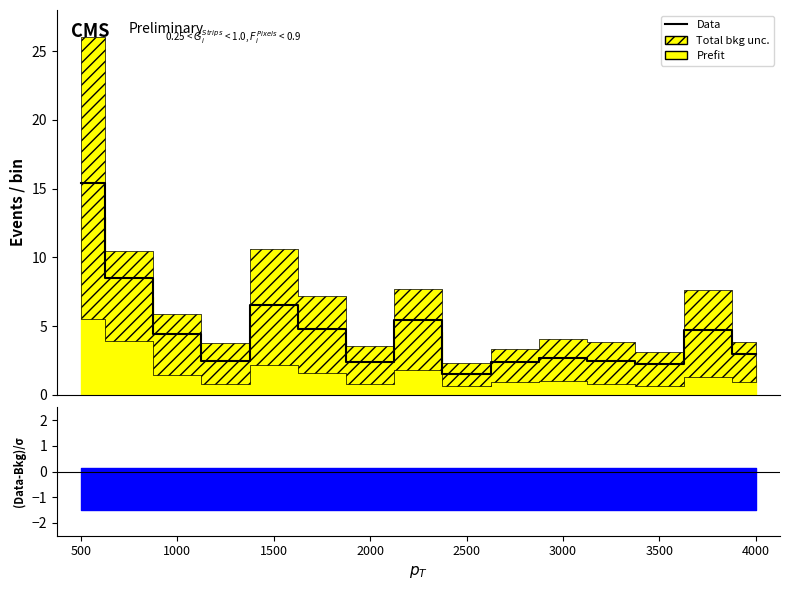

What is the difference between the values at 9 and 10?

0.3